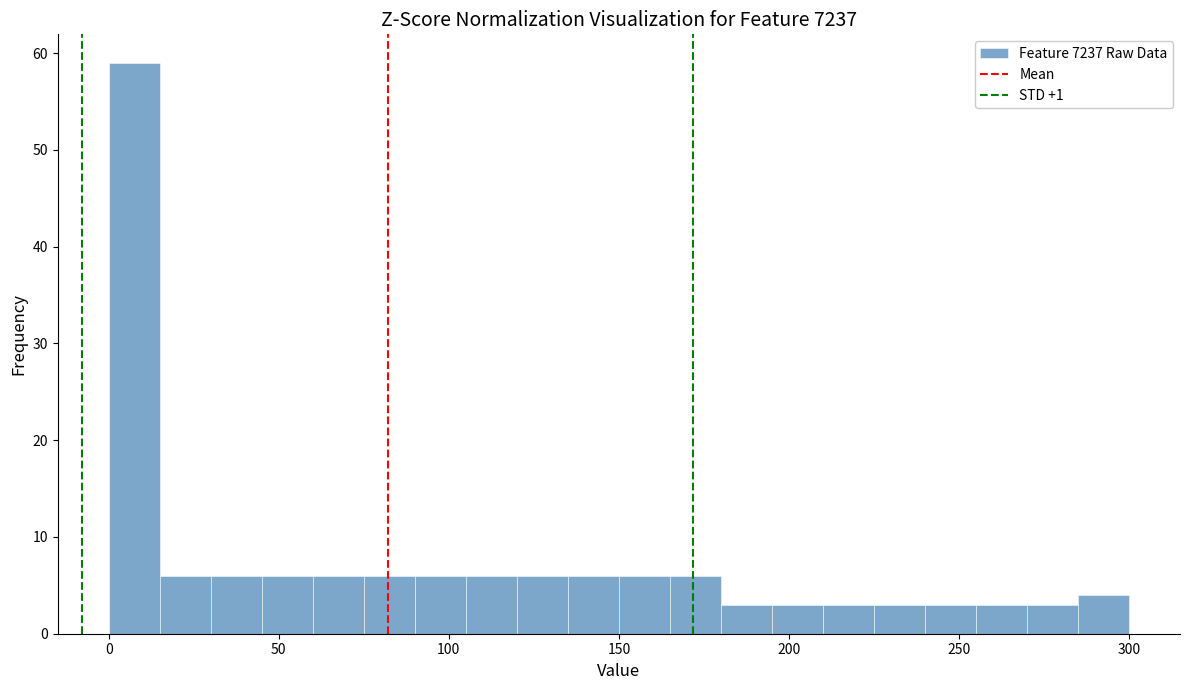

Read against the x-axis, roughly where is the centre of the tallest bar?

10